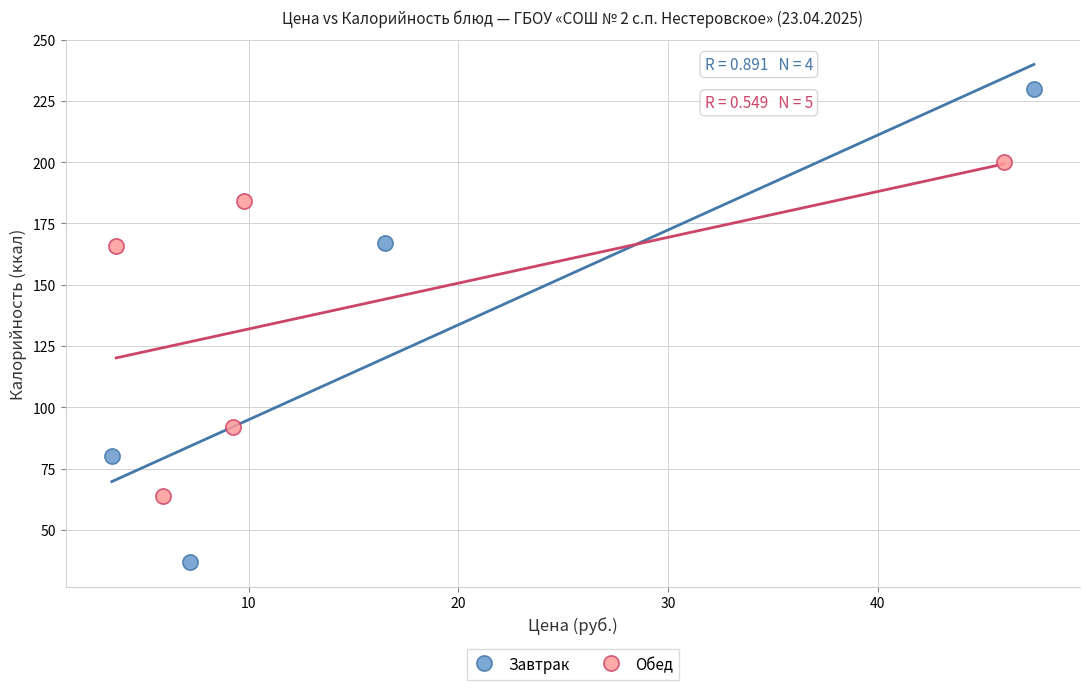

Which series has the widest spread of Y values?

Завтрак